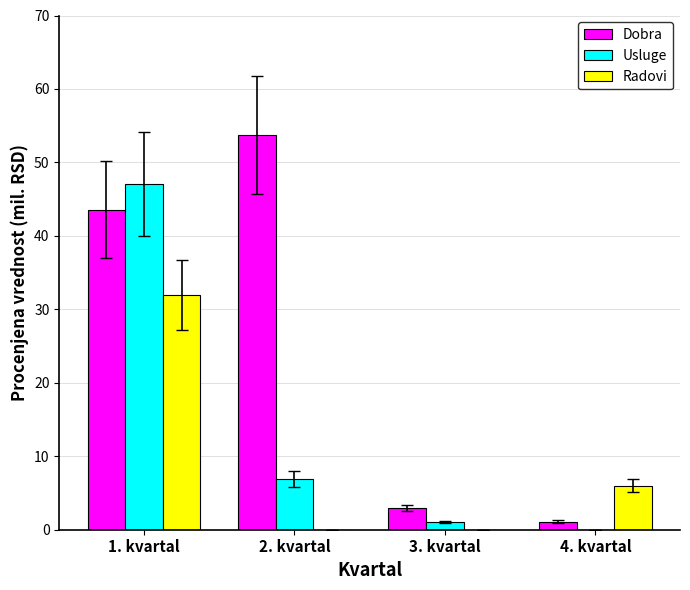

Where is Dobra nearest to the value 27?

1. kvartal